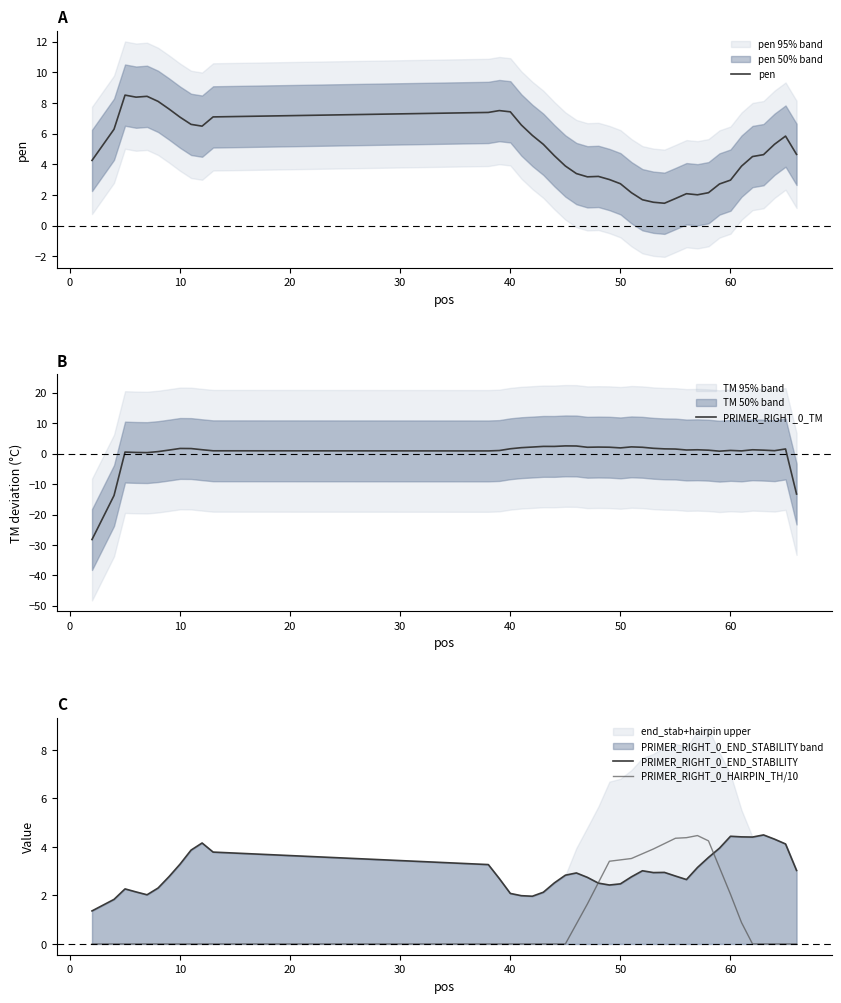

The PRIMER_RIGHT_0_TM series shows 1.7 at 10. True or false?

True